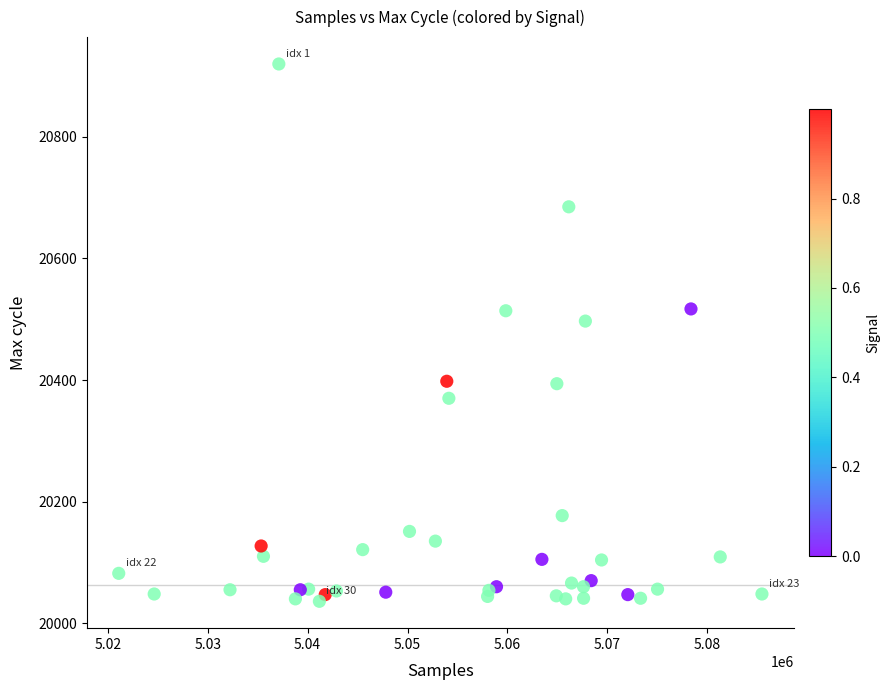

What Y value in the scatter plot is closest to 20478?

20497